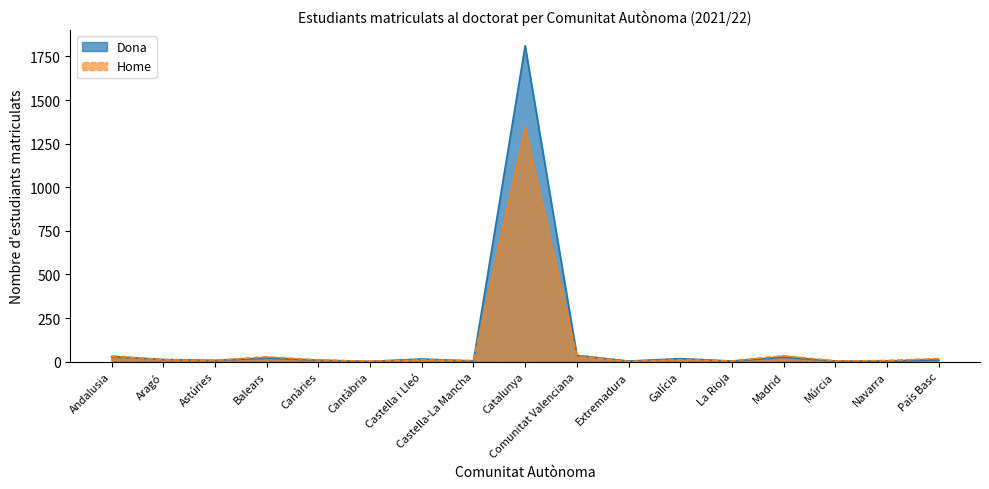

True or false: Dona has more than 1 points higher than both neighbors.

True